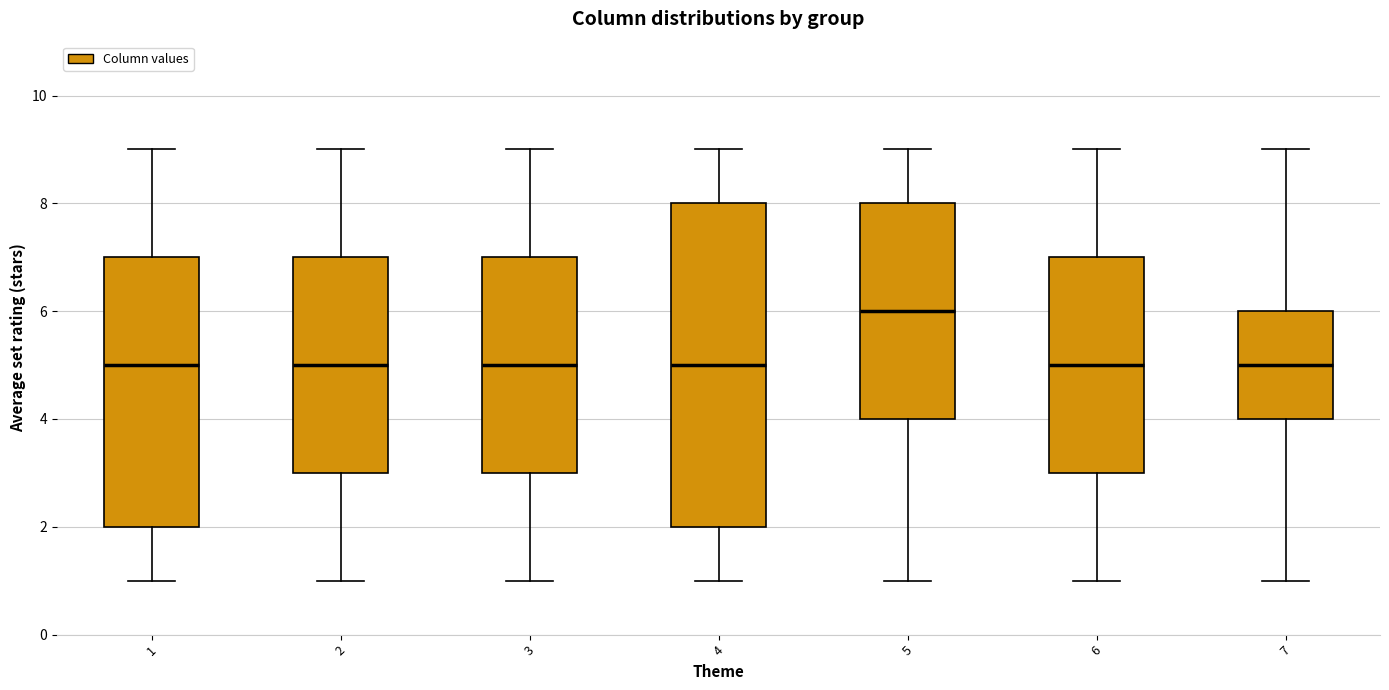

Reading left to right, read every box against the y-axis: the position of its median line, the range the box covers, and the ends of its whiskers. The values are not printed on the chart, so give them approximately, as read against the axis.

1: median 5, box 2 to 7, whiskers 1 to 9
2: median 5, box 3 to 7, whiskers 1 to 9
3: median 5, box 3 to 7, whiskers 1 to 9
4: median 5, box 2 to 8, whiskers 1 to 9
5: median 6, box 4 to 8, whiskers 1 to 9
6: median 5, box 3 to 7, whiskers 1 to 9
7: median 5, box 4 to 6, whiskers 1 to 9